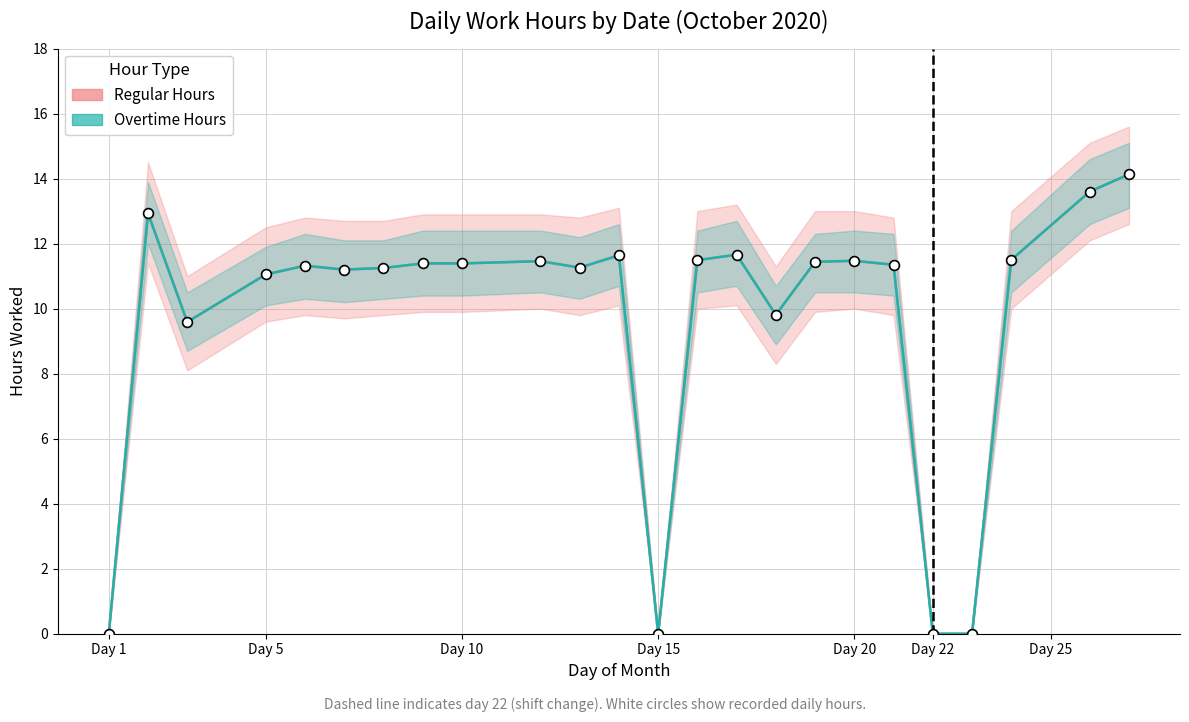

Which series has the largest Y range (max minus min)?

Regular Hours